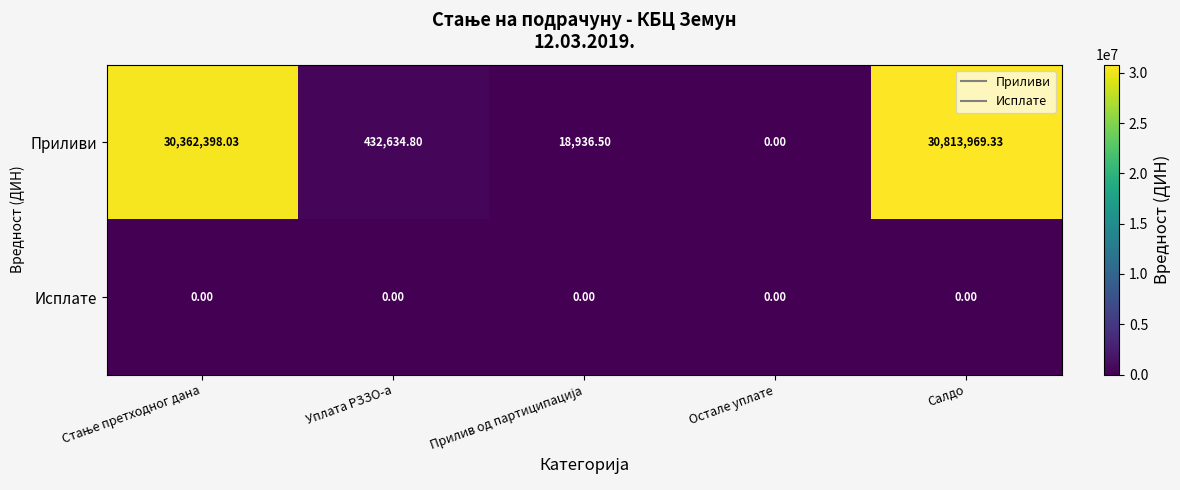

At which label does Приливи reach its minimum?

Остале уплате